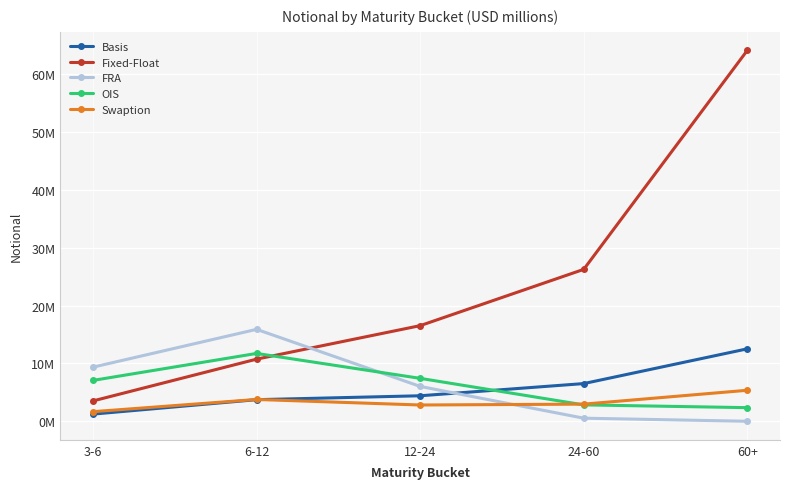

What are all the series names shown in the legend?

Basis, Fixed-Float, FRA, OIS, Swaption